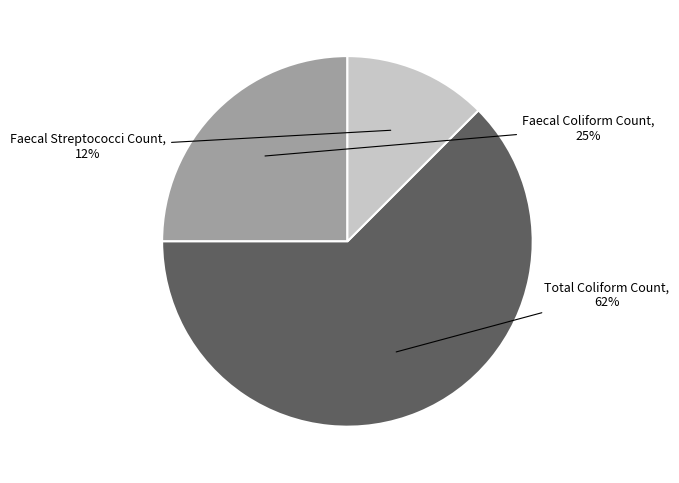

What is the ratio of the value at Faecal Coliform Count to the value at Total Coliform Count?

0.4